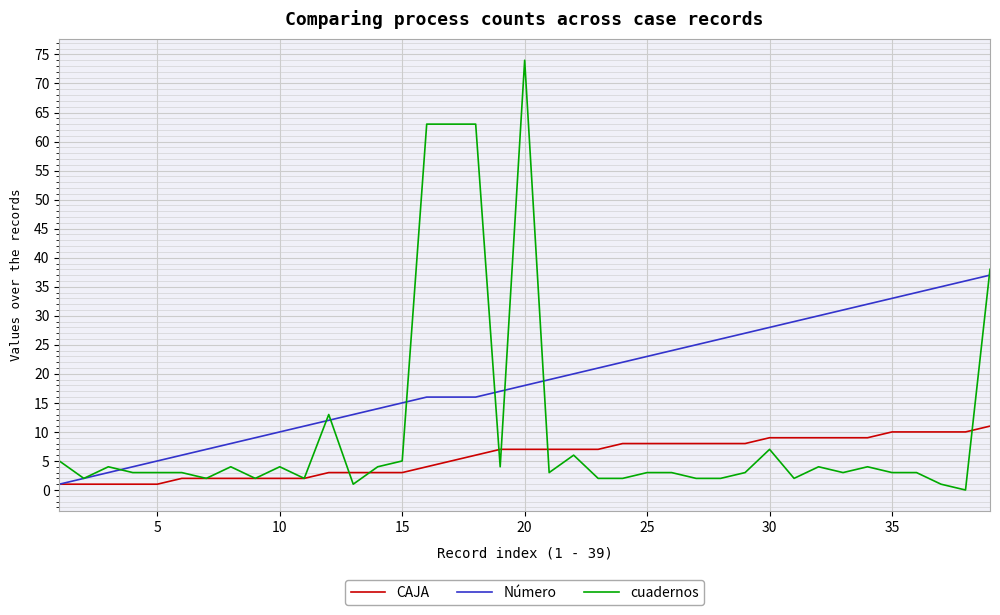

Which series has the largest range (max minus min)?

cuadernos